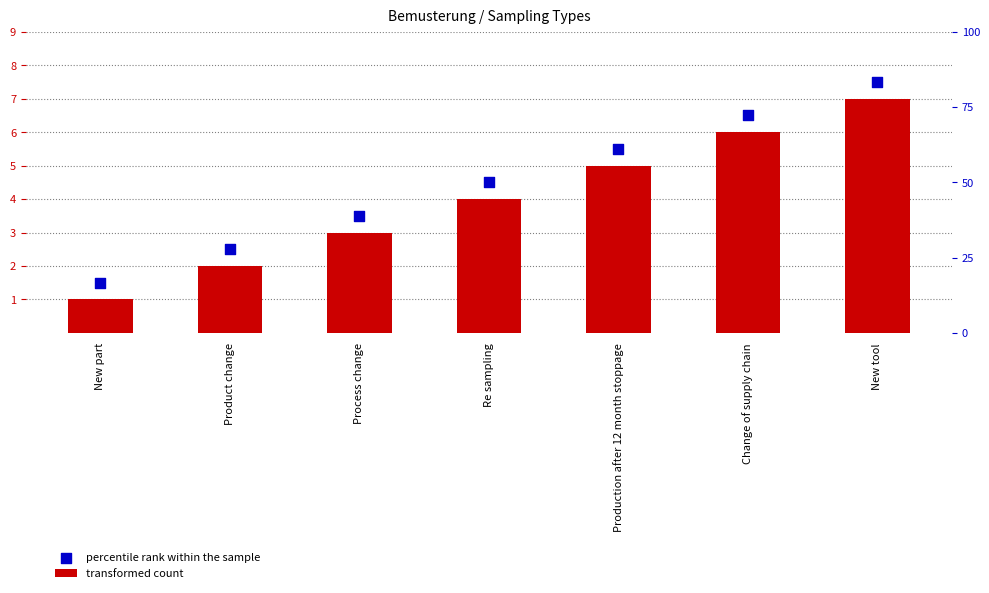

Which series has the largest Y range (max minus min)?

transformed count